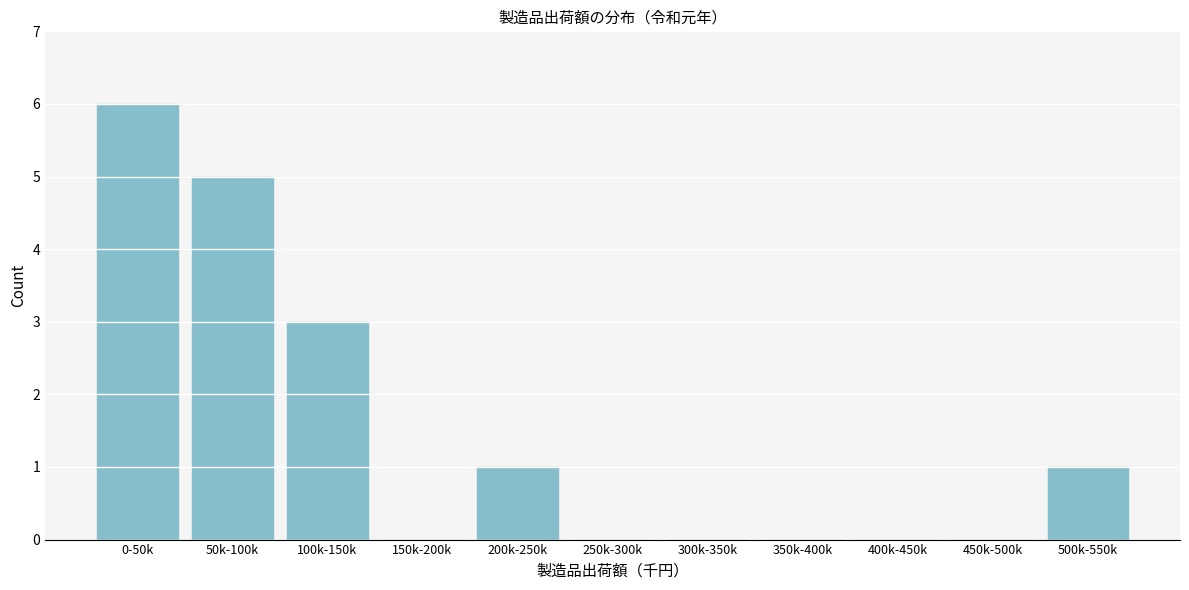

Reading right to left, transcribe all the data shown in this chart.

500k-550k=1	450k-500k=0	400k-450k=0	350k-400k=0	300k-350k=0	250k-300k=0	200k-250k=1	150k-200k=0	100k-150k=3	50k-100k=5	0-50k=6